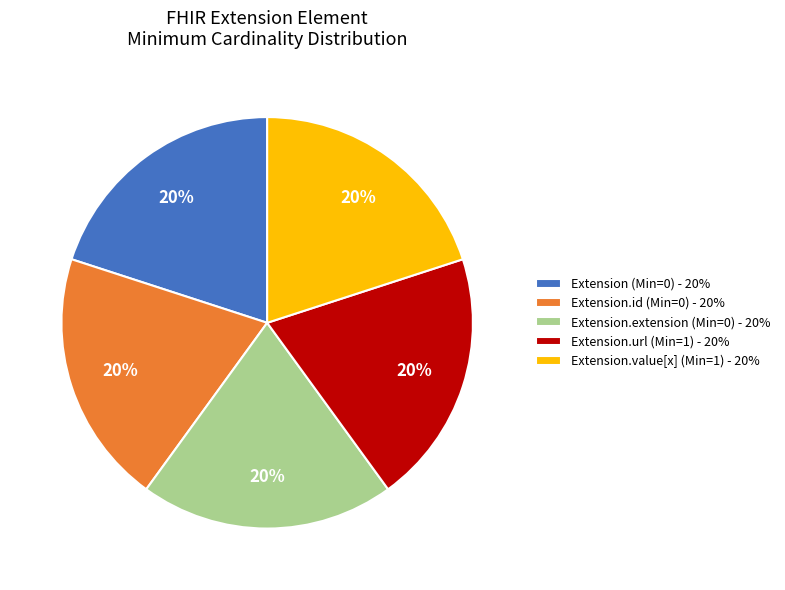

To the nearest percent, what is the average slice percentage?

20%